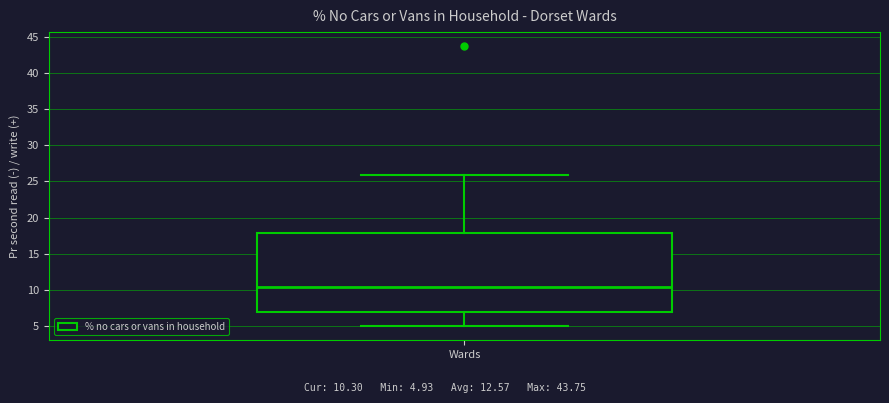

Read this box plot against the y-axis: the position of the median line, the range covered by the box, and the ends of both whiskers. The values are not printed on the chart, so give them approximately, as read against the axis.

median 10.5, box 7.0 to 18.0, whiskers 5.0 to 26.0